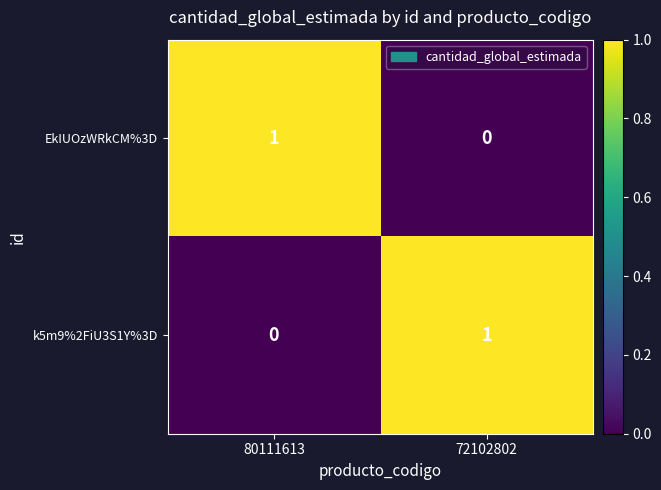

At 80111613, list the series in order from largest to smallest.

EkIUOzWRkCM%3D, k5m9%2FiU3S1Y%3D